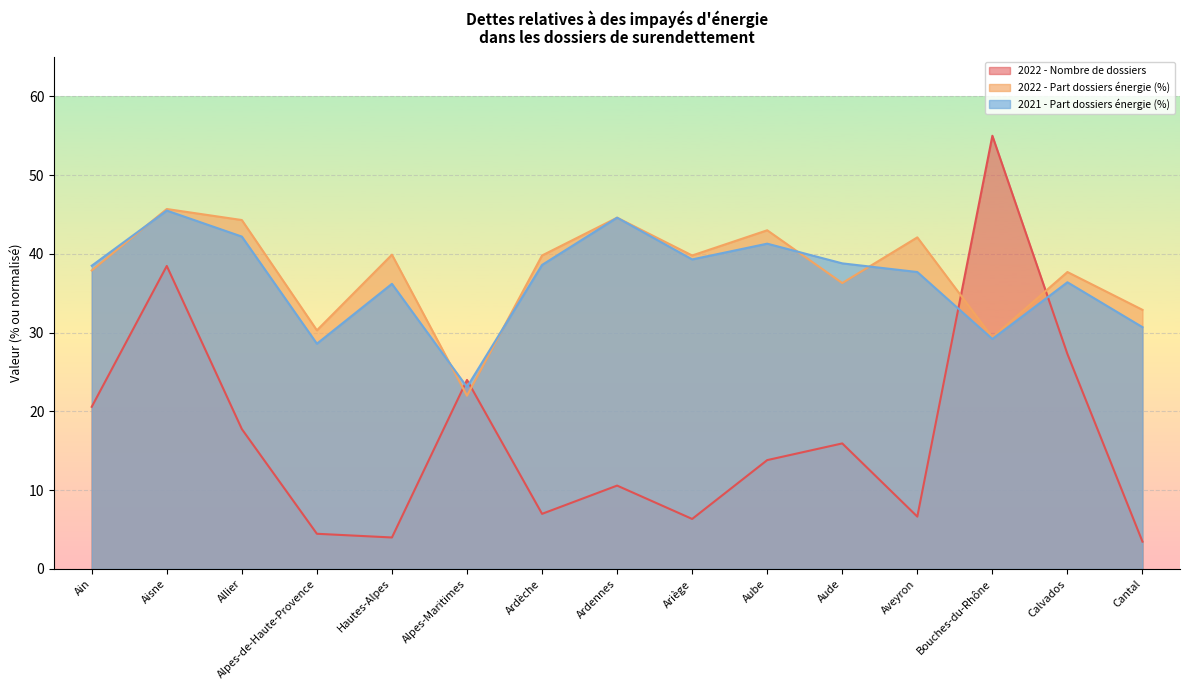

Read the 2021 - Part dossiers énergie (%) value at Cantal.

30.7